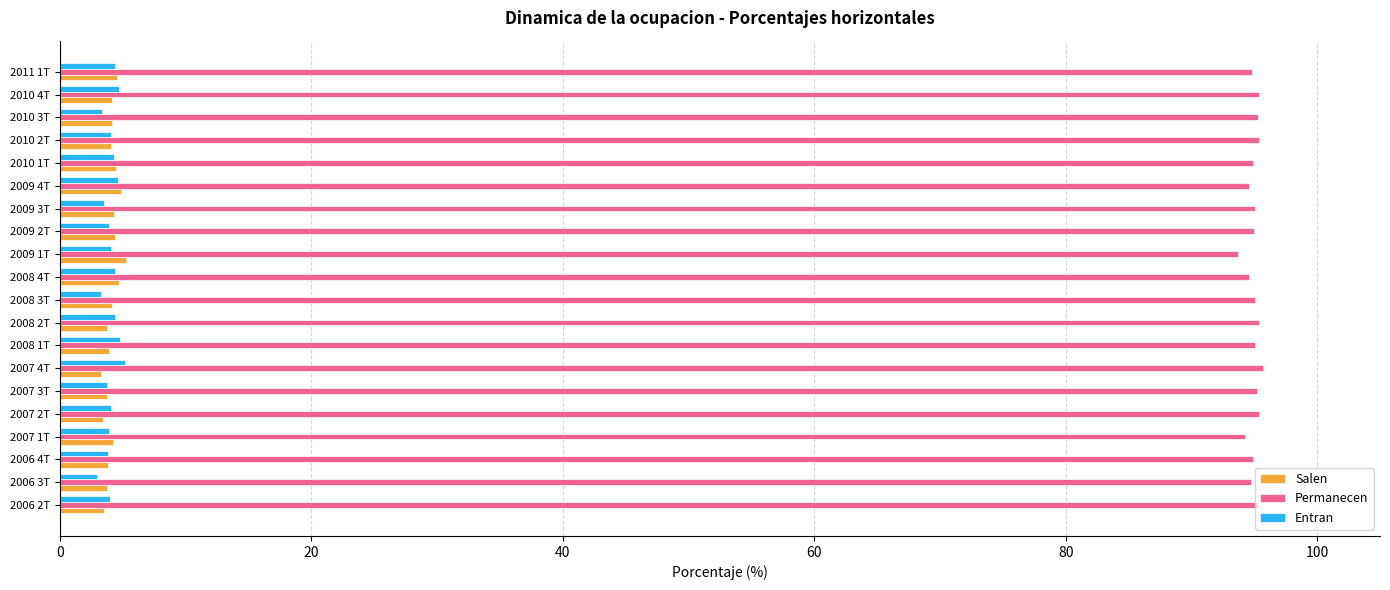

What is the sum of the Salen values at 2006 3T and 2007 4T?

7.1